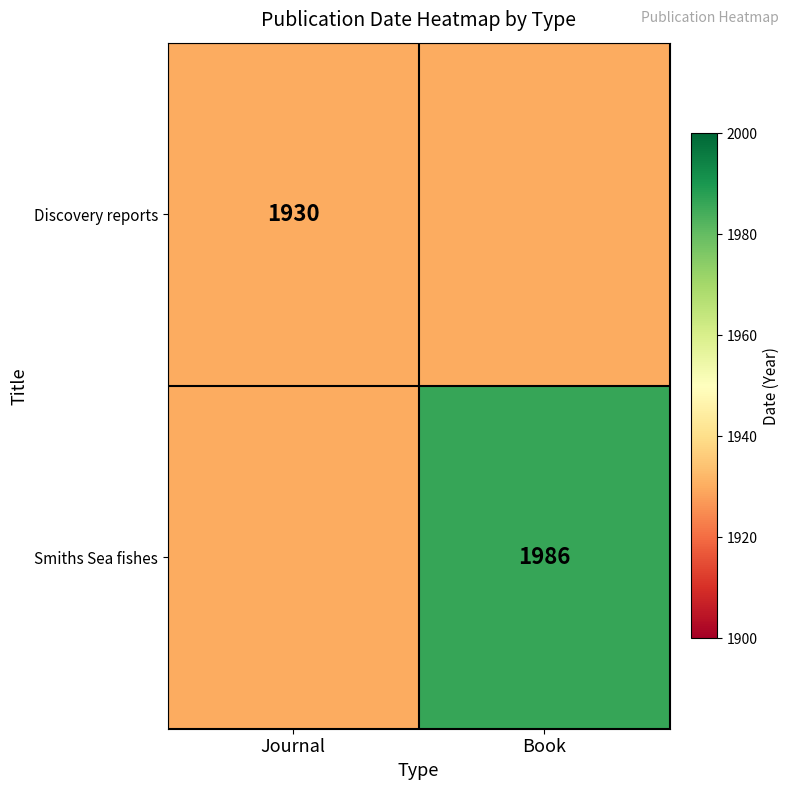

Is the value of Discovery reports at Journal greater than the value of Smiths Sea fishes at Book?

No